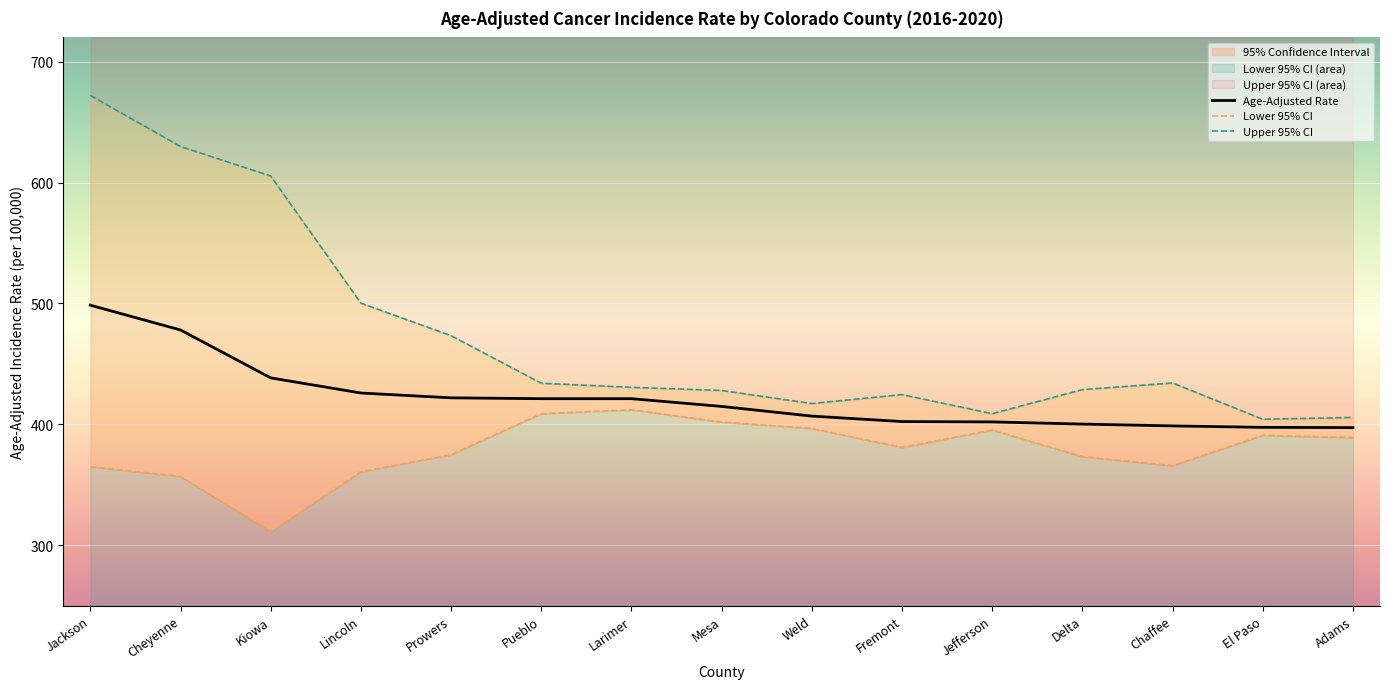

What position from the left is Lincoln?

4